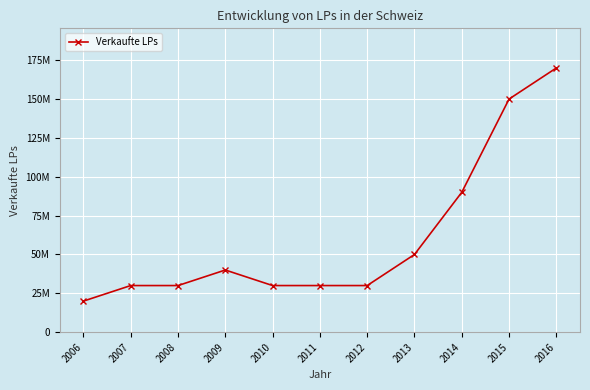

Which has a higher value, 2013 or 2015?

2015